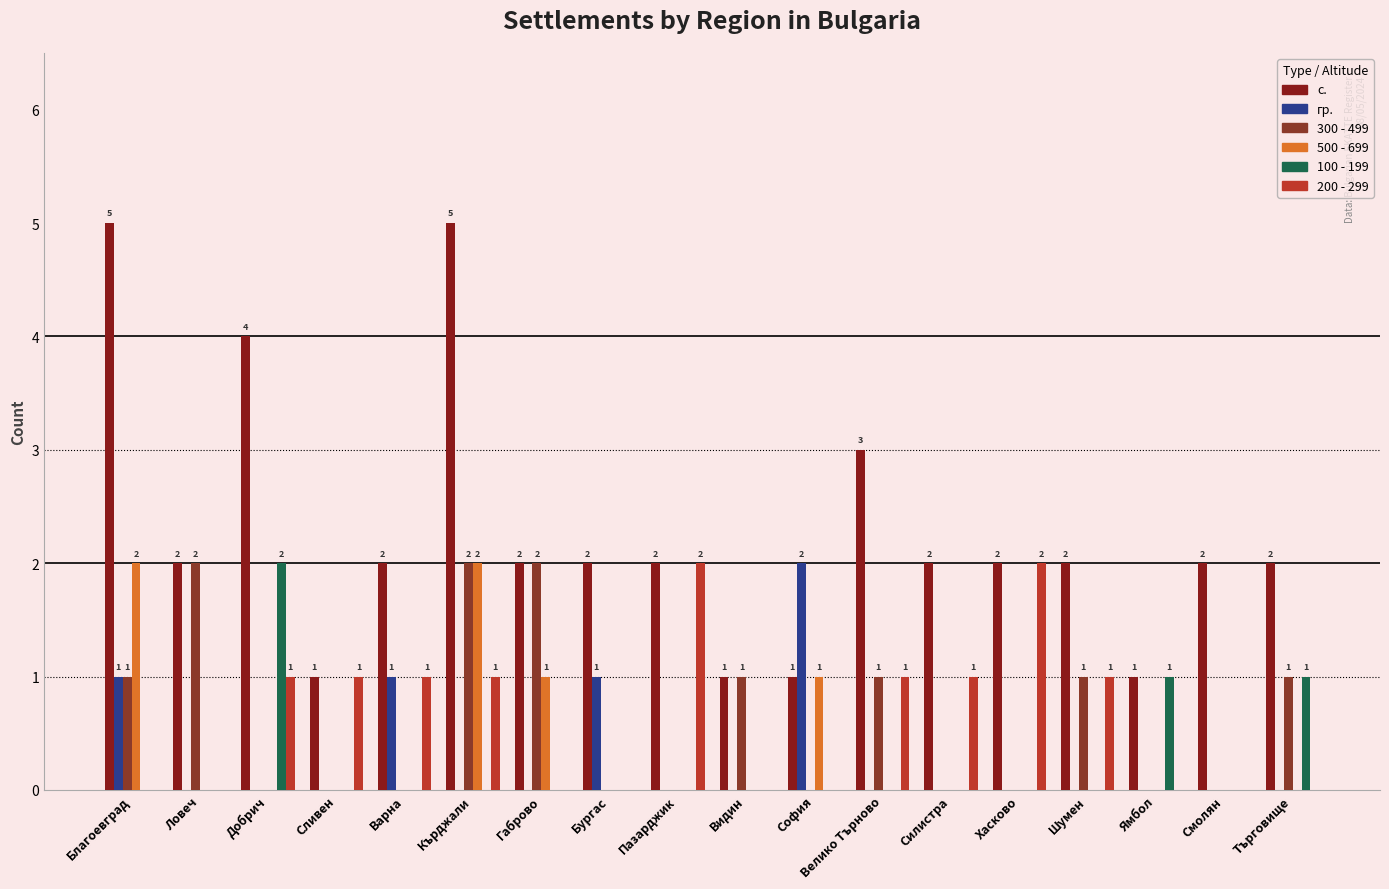

What are all the series names shown in the legend?

с., гр., 300 - 499, 500 - 699, 100 - 199, 200 - 299